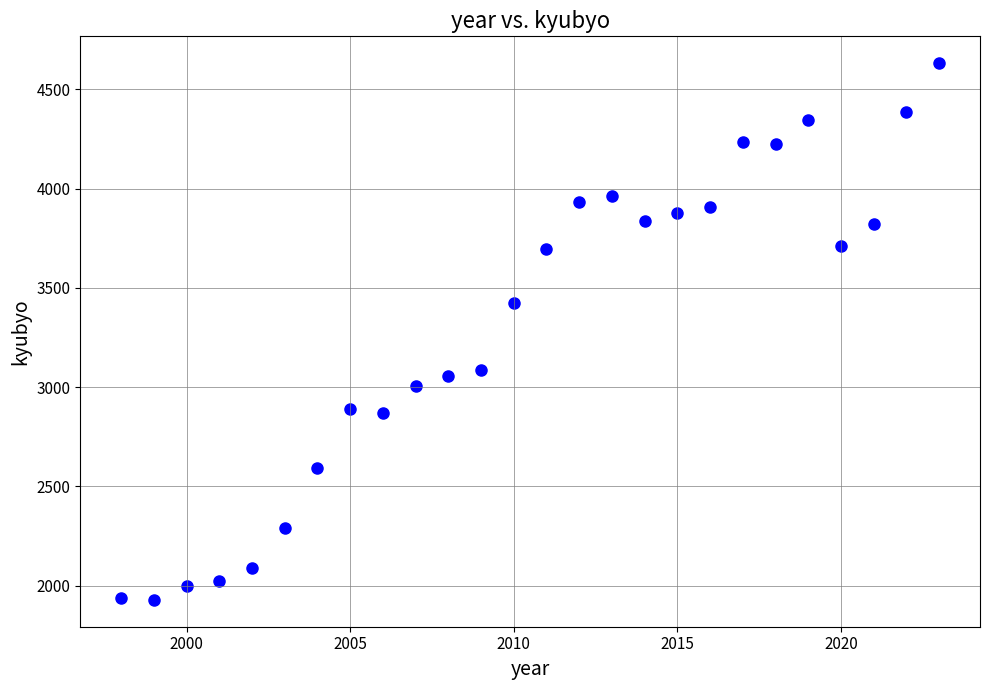

What Y value in the scatter plot is closest to 3280?

3423